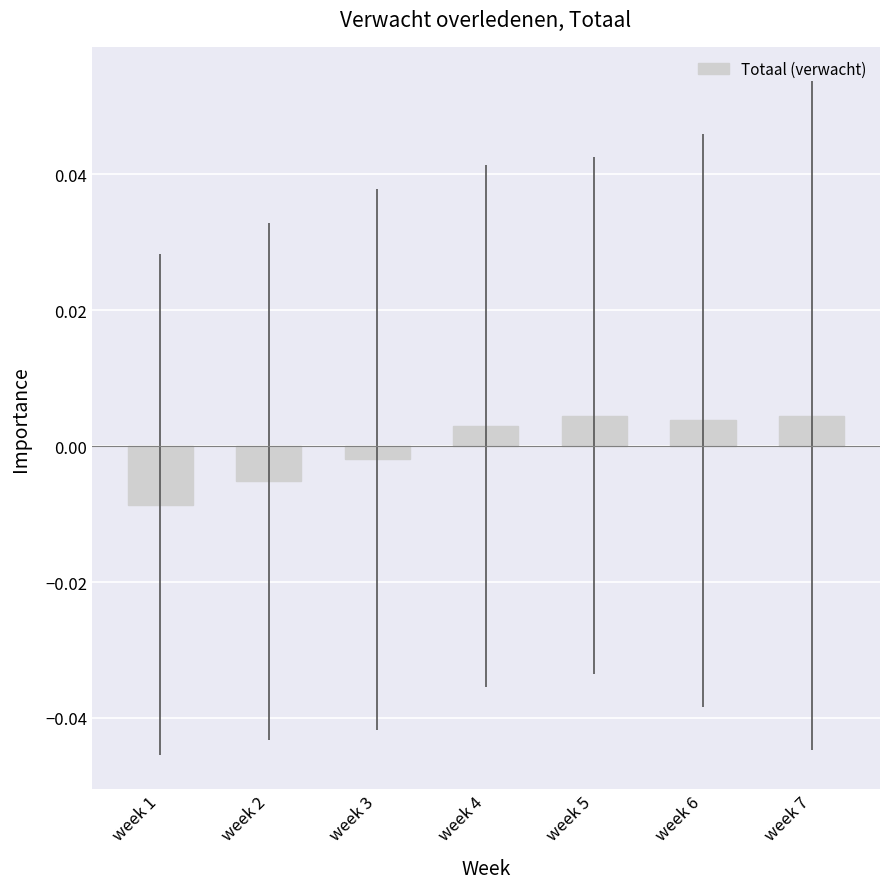

Which has a higher value, week 4 or week 2?

week 4